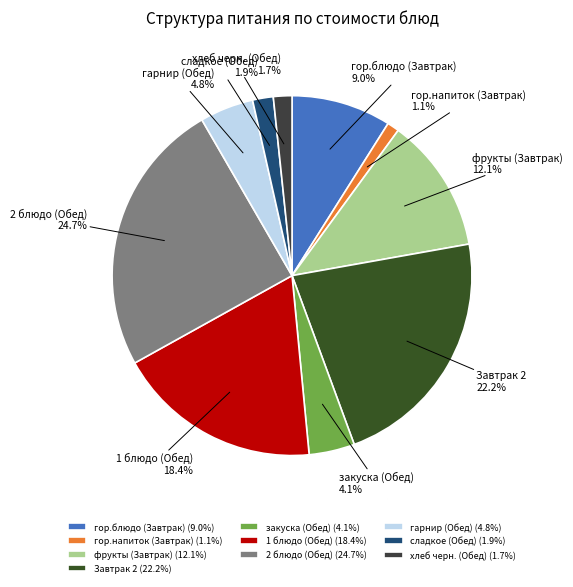

Is there a majority slice in this chart?

No